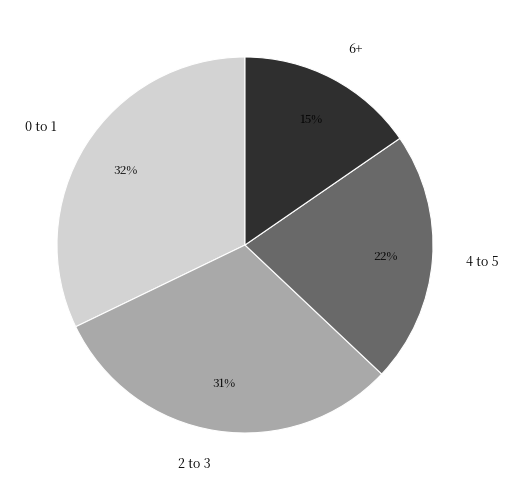

The 0 to 1 slice represents 32% of the pie. True or false?

True